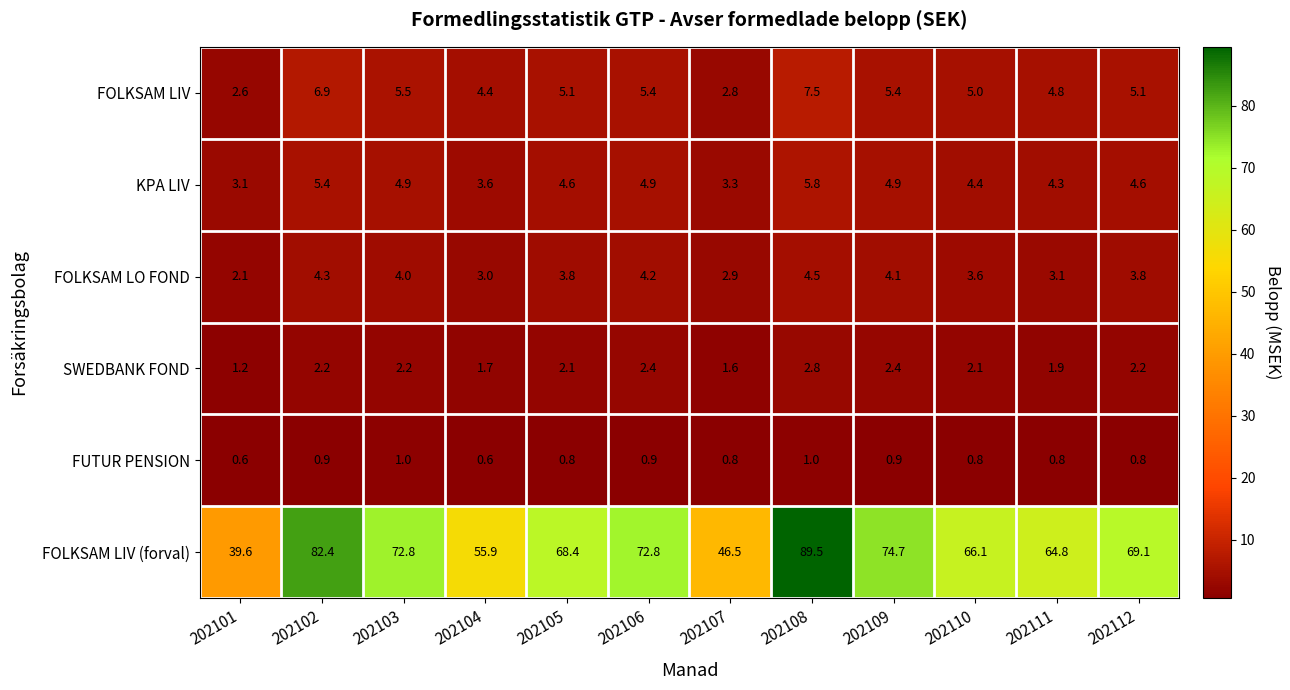

How many data points in SWEDBANK FOND are above 2?

8